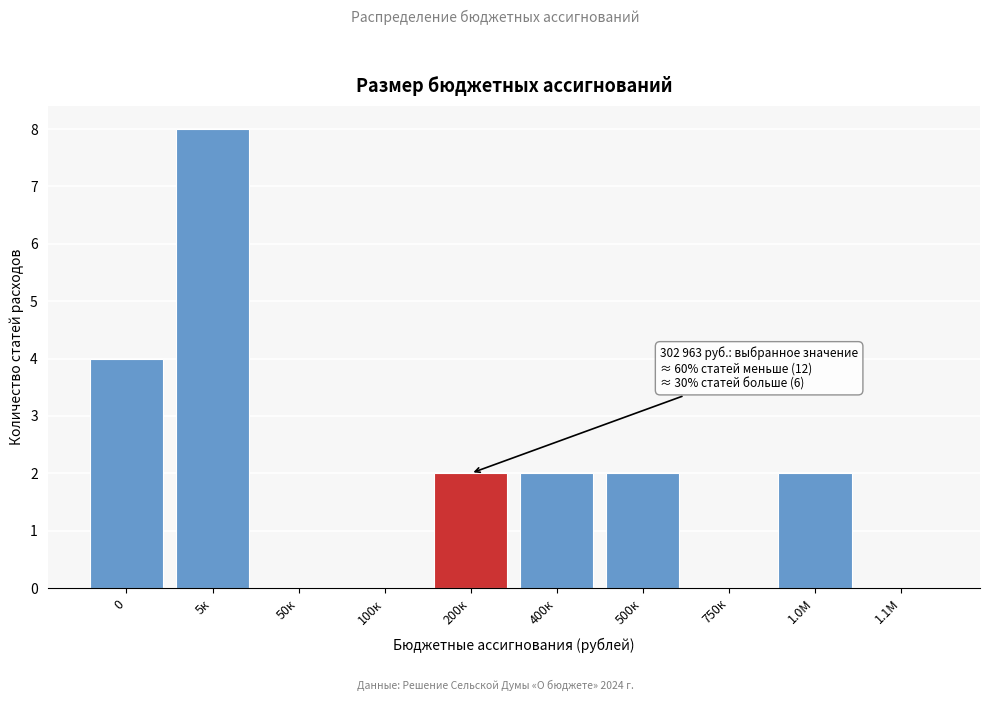

Reading left to right, what are all the values shown in this chart?

0=4	5к=8	50к=0	100к=0	200к=2	400к=2	500к=2	750к=0	1.0М=2	1.1М=0